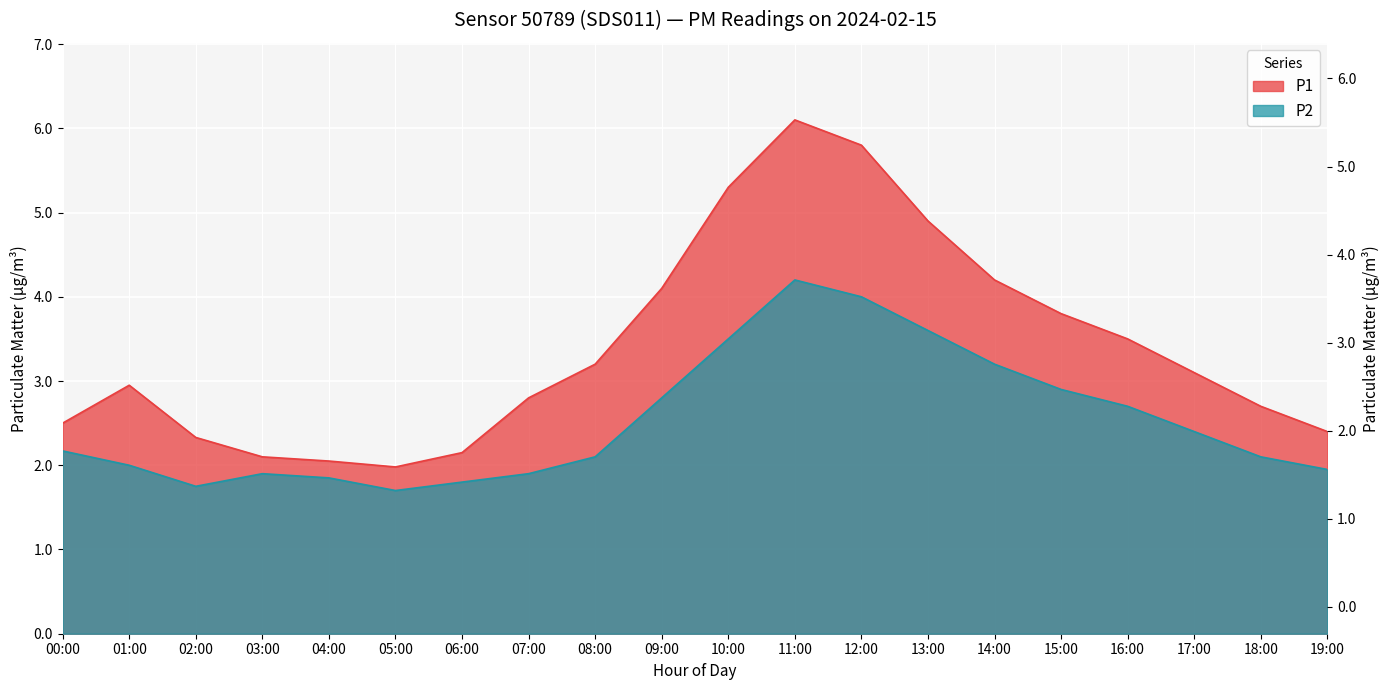

What is the label of the 19th point from the left?

18:00